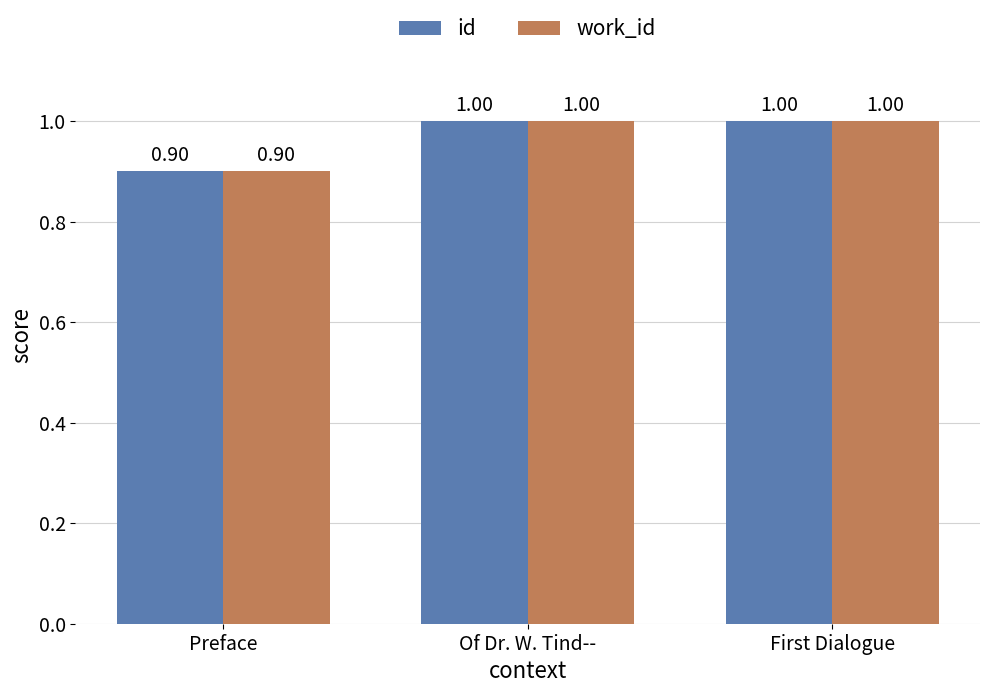

How many series are shown in this chart?

2